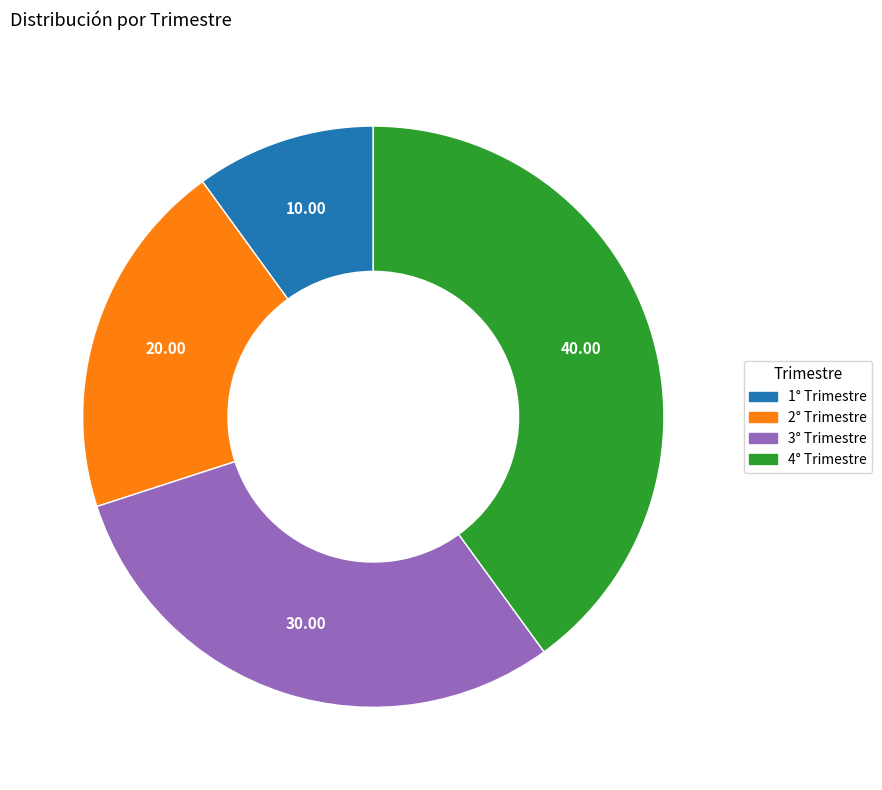

Is 4° Trimestre the majority of the pie?

No